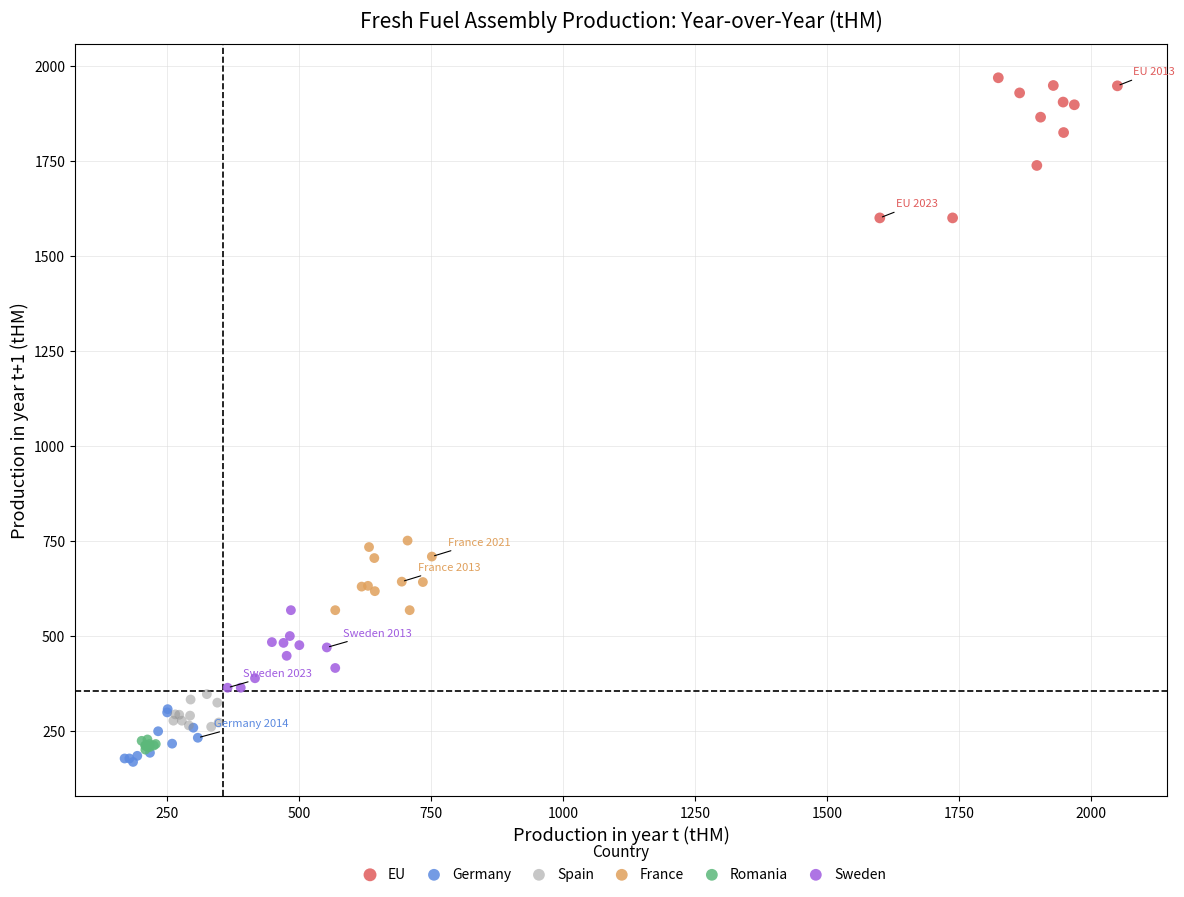

What are all the series names shown in the legend?

EU, Germany, Spain, France, Romania, Sweden